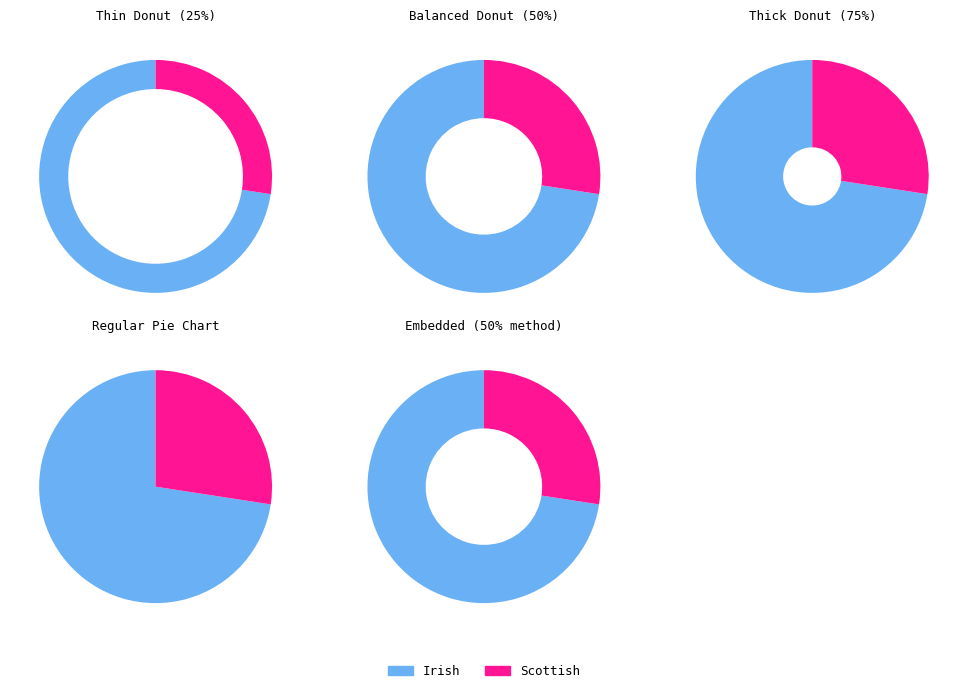

Rank the categories by value from lowest to highest.

Scottish, Irish